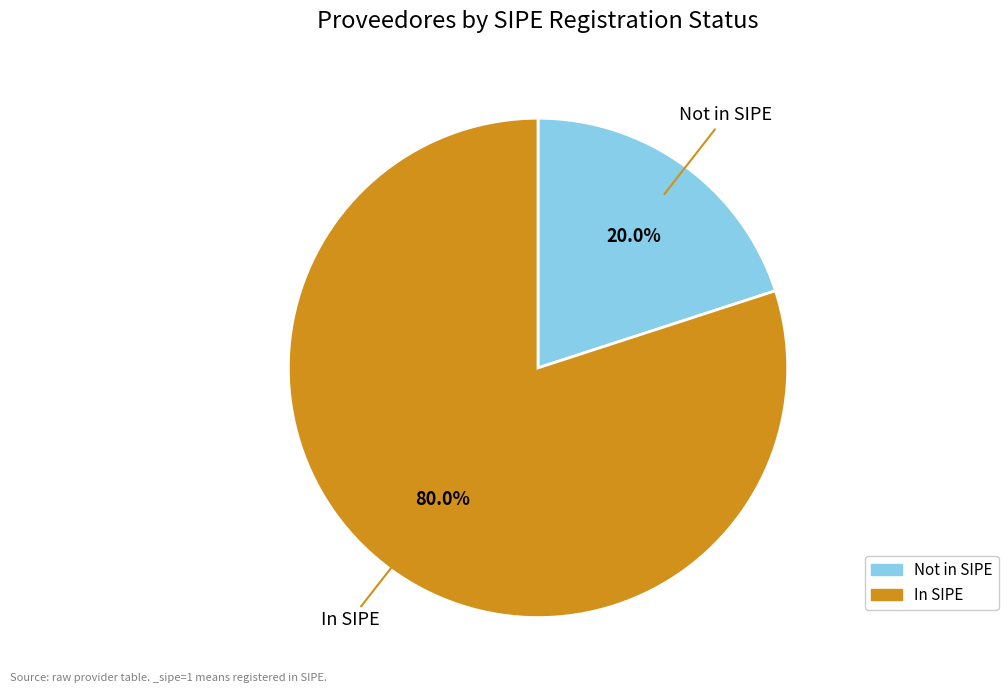

Is there any slice that represents more than half of the pie?

Yes